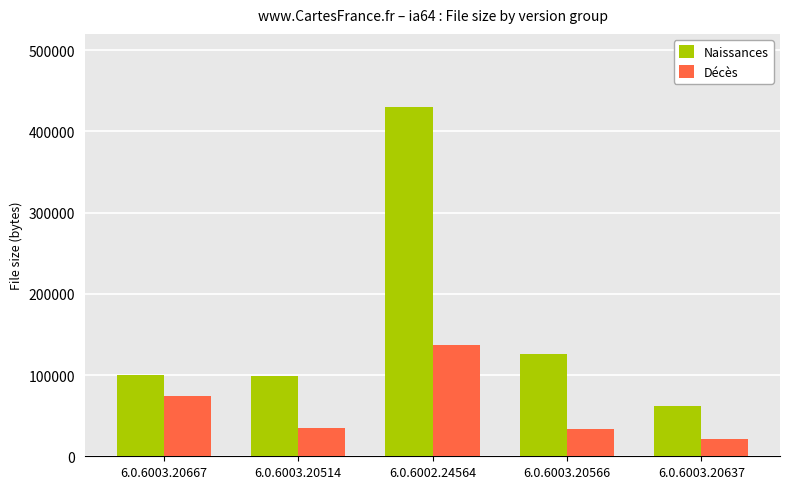

At which label does Naissances reach its peak?

6.0.6002.24564